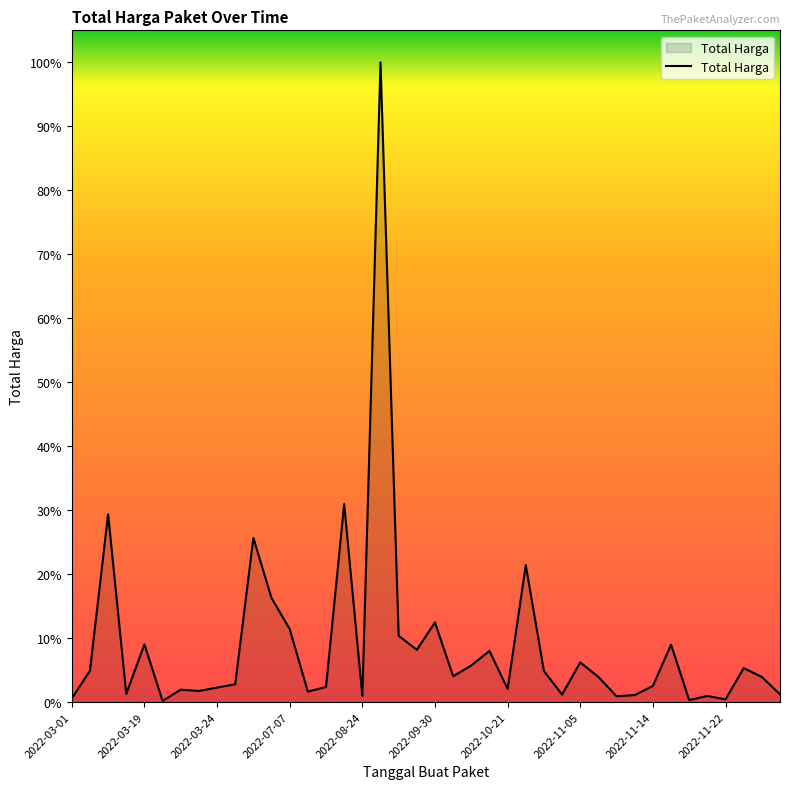

Does the chart have visible grid lines?

No